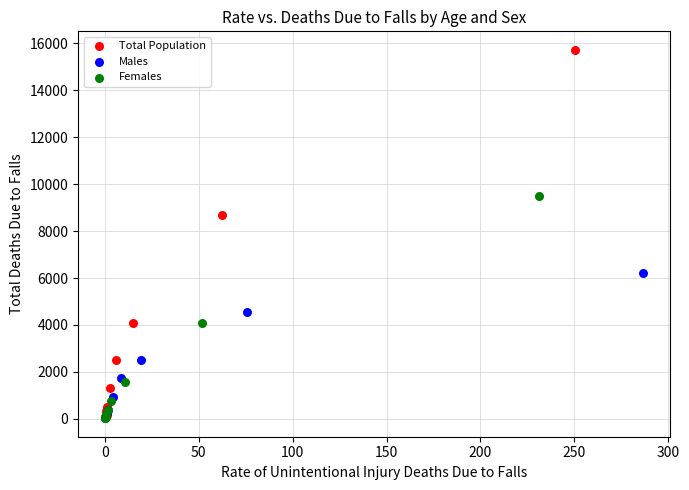

Which series has the largest Y range (max minus min)?

Total Population